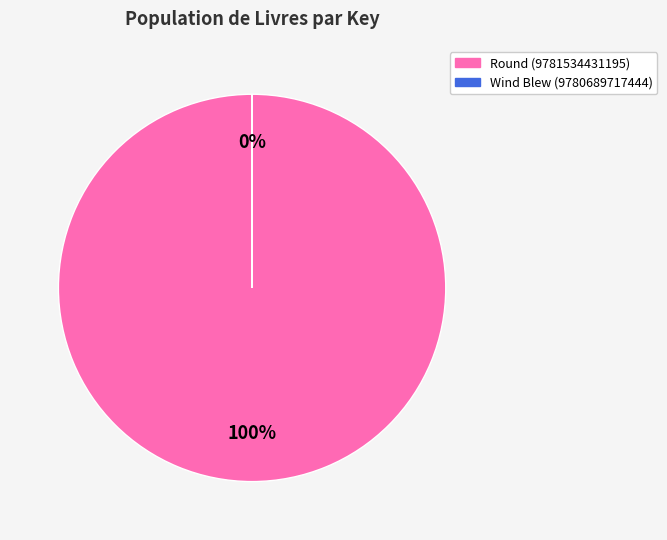

Does Wind Blew (9780689717444) represent more than half of the total?

No